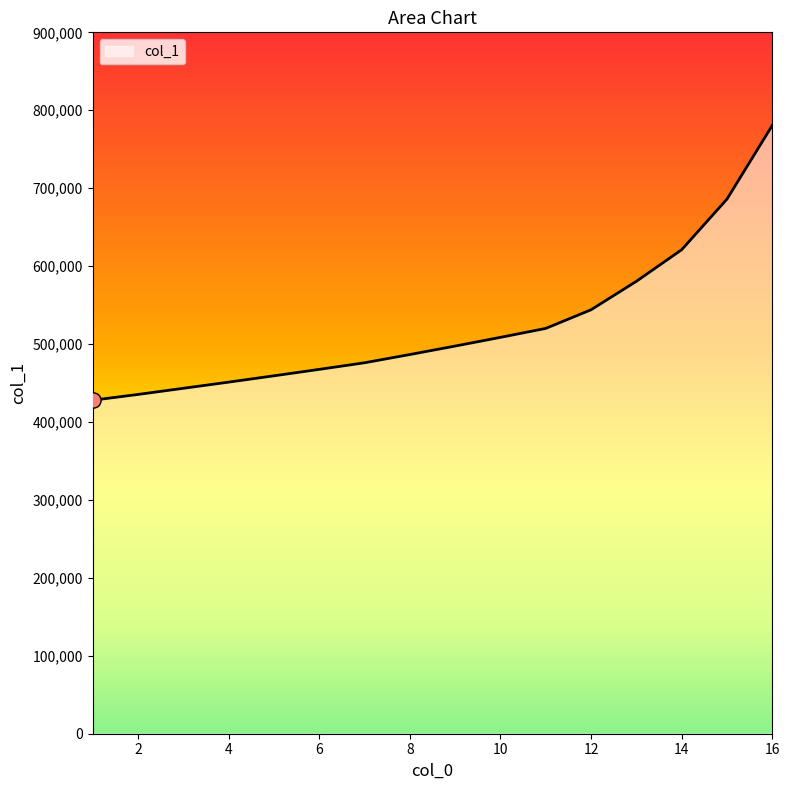

What is the smallest value displayed?

427910